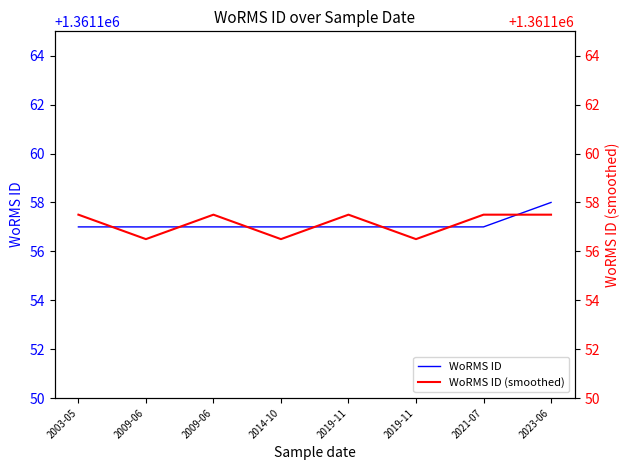

True or false: WoRMS ID and WoRMS ID (smoothed) intersect in this chart.

True